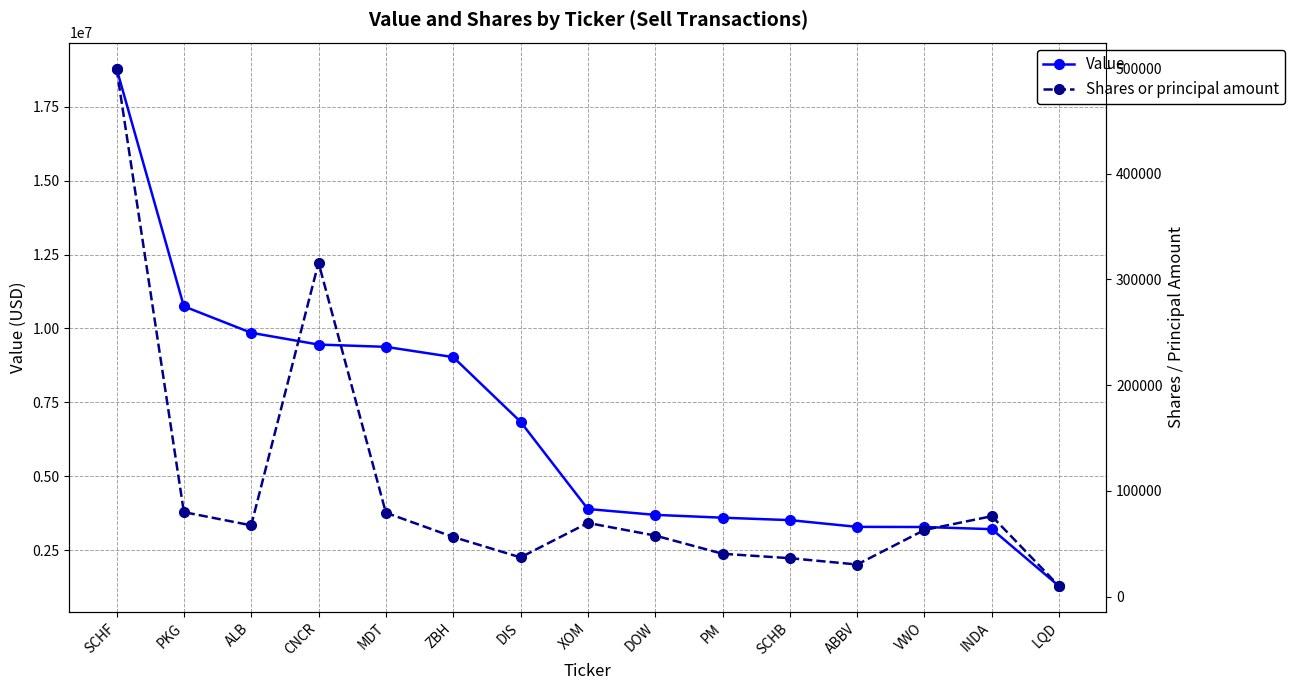

What position from the right is MDT?

11